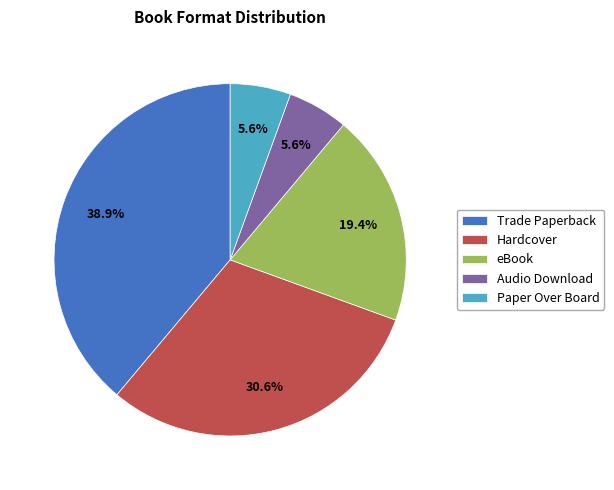

To the nearest percent, what is the average slice percentage?

20%